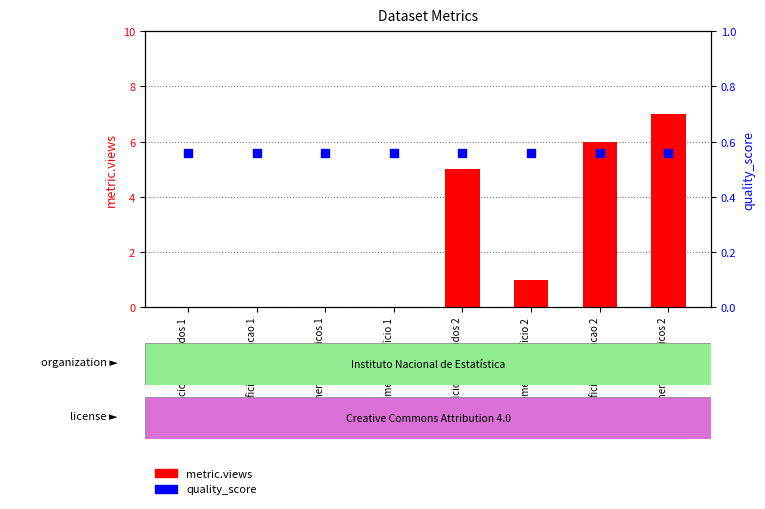

Which series reaches the minimum Y coordinate?

metric.views